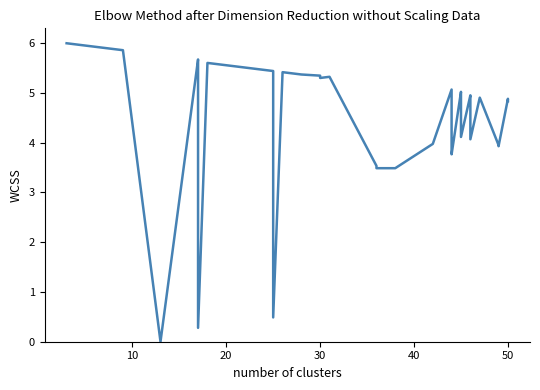

What is the average value?

4.6